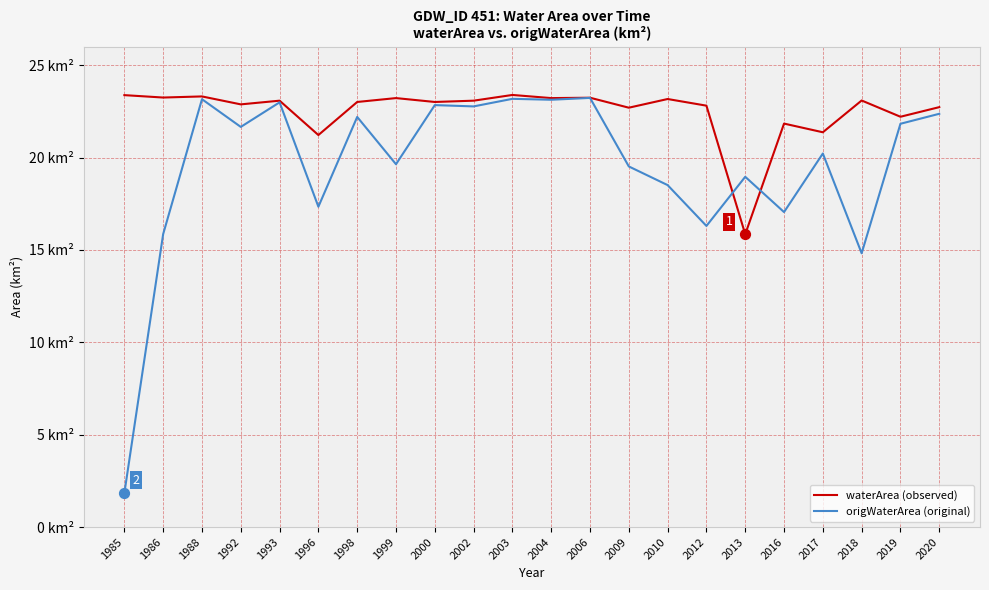

Is the value of waterArea (observed) at 1986 greater than the value of origWaterArea (original) at 2000?

Yes